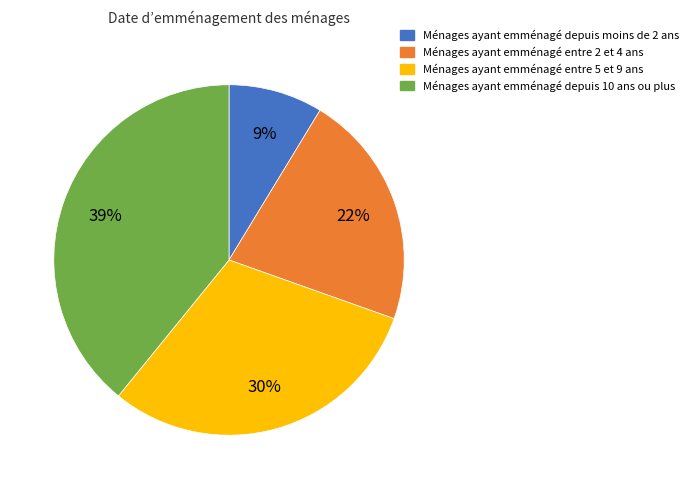

Combined, do Ménages ayant emménagé depuis 10 ans ou plus and Ménages ayant emménagé entre 2 et 4 ans account for over 50%?

Yes